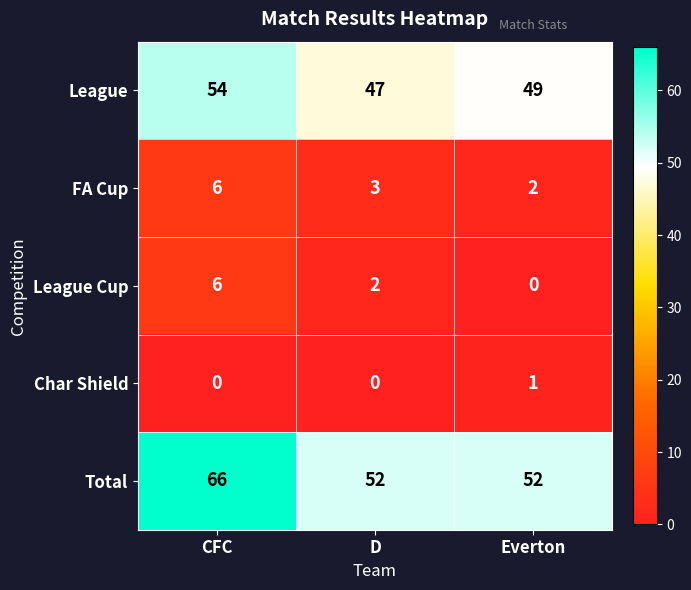

Which series has the largest total across all categories?

Total